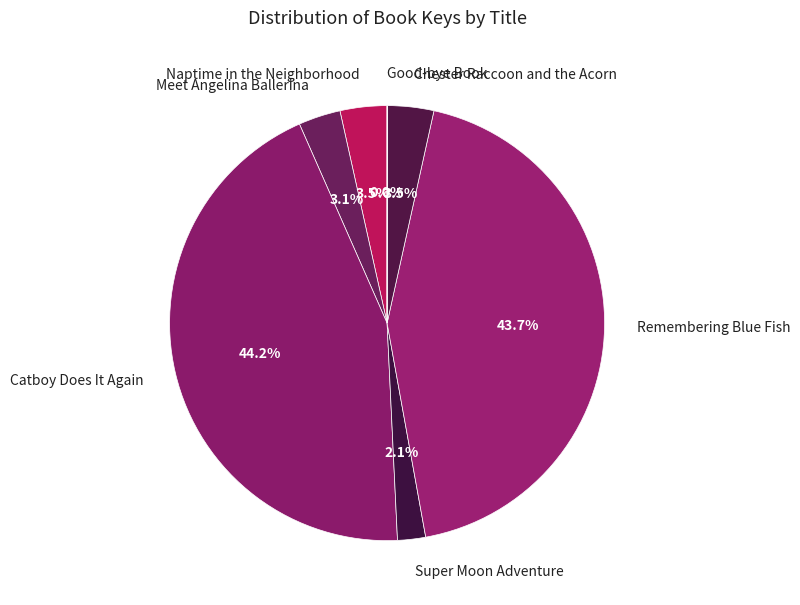

What percentage is NOT represented by Remembering Blue Fish?

56.3%